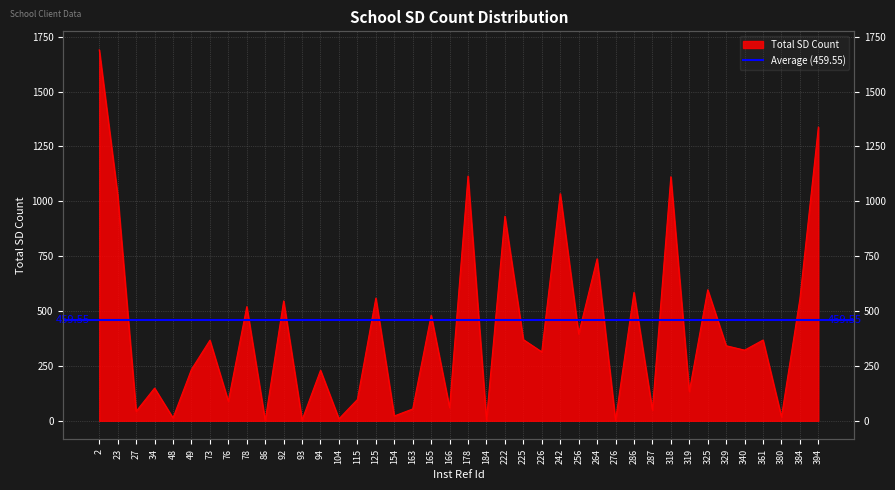

Rank the categories by value from lowest to highest.

86, 276, 93, 184, 104, 48, 380, 154, 27, 287, 163, 166, 76, 115, 319, 34, 94, 49, 226, 340, 329, 73, 361, 225, 256, 165, 78, 92, 384, 125, 286, 325, 264, 222, 23, 242, 318, 178, 394, 2